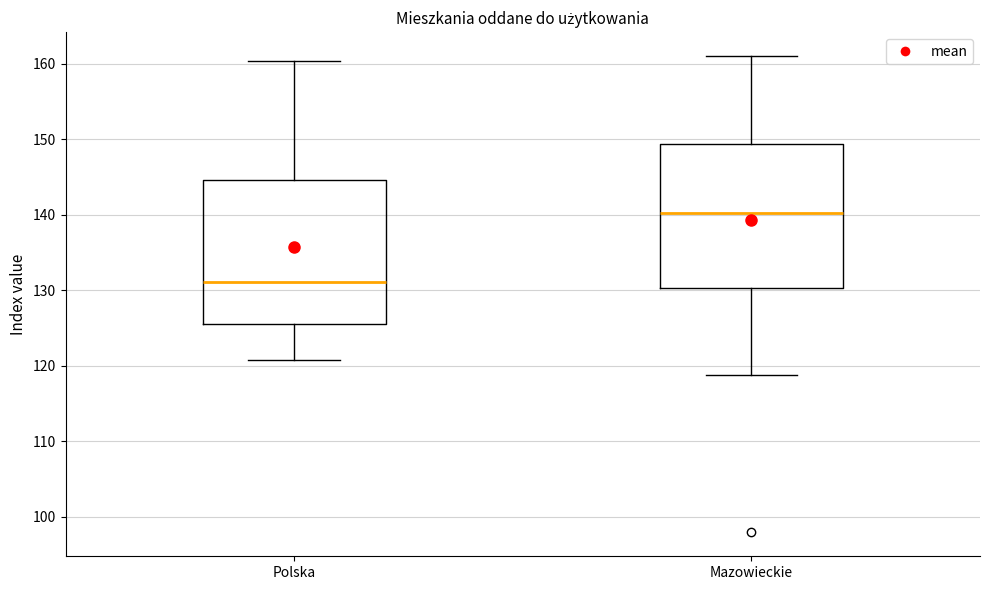

Reading left to right, read every box against the y-axis: the position of its median line, the range the box covers, and the ends of its whiskers. The values are not printed on the chart, so give them approximately, as read against the axis.

Polska: median 131, box 126 to 145, whiskers 121 to 160
Mazowieckie: median 140, box 130 to 149, whiskers 119 to 161